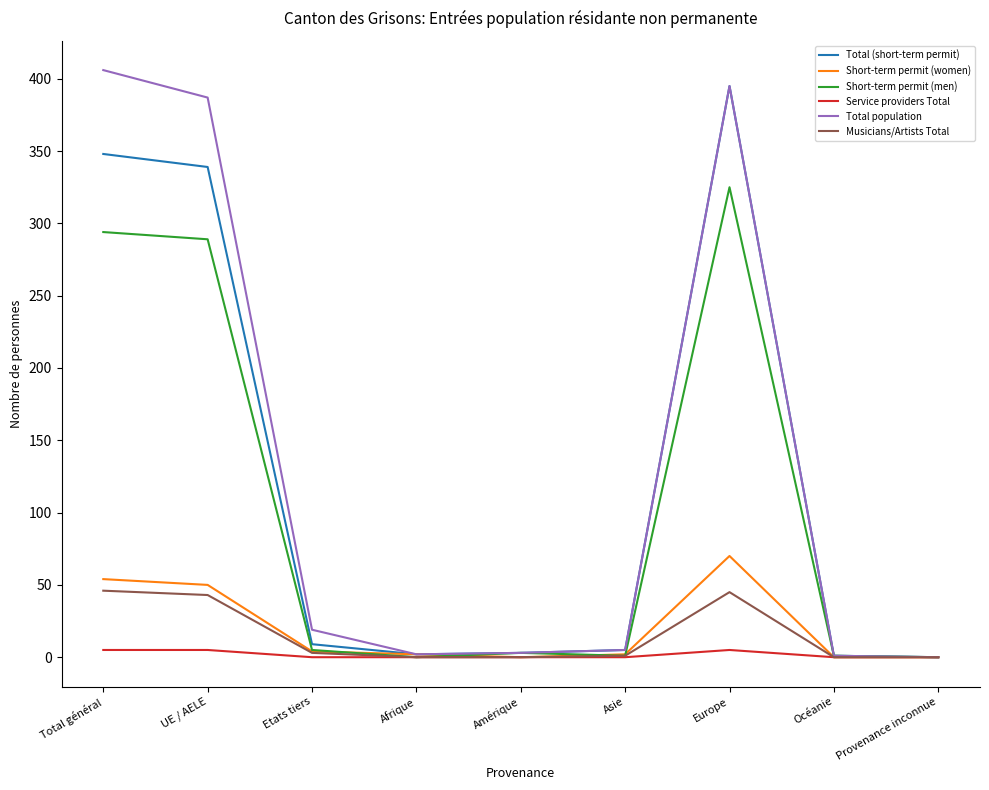

Which label corresponds to the largest value in the chart?

Total général